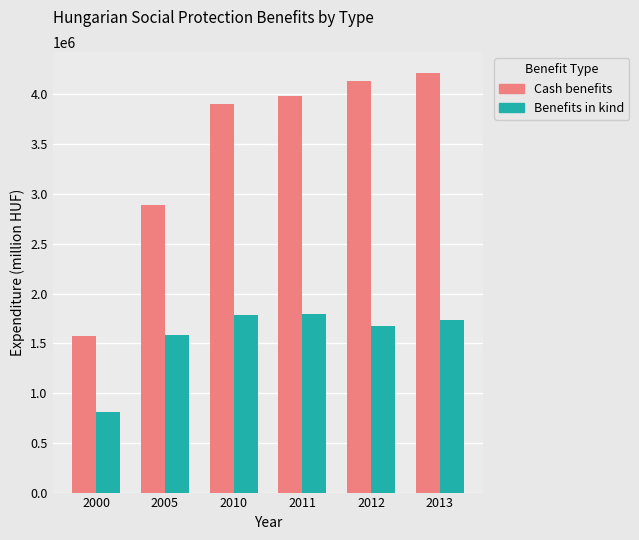

What is the sum of all Benefits in kind values?

9368900.6